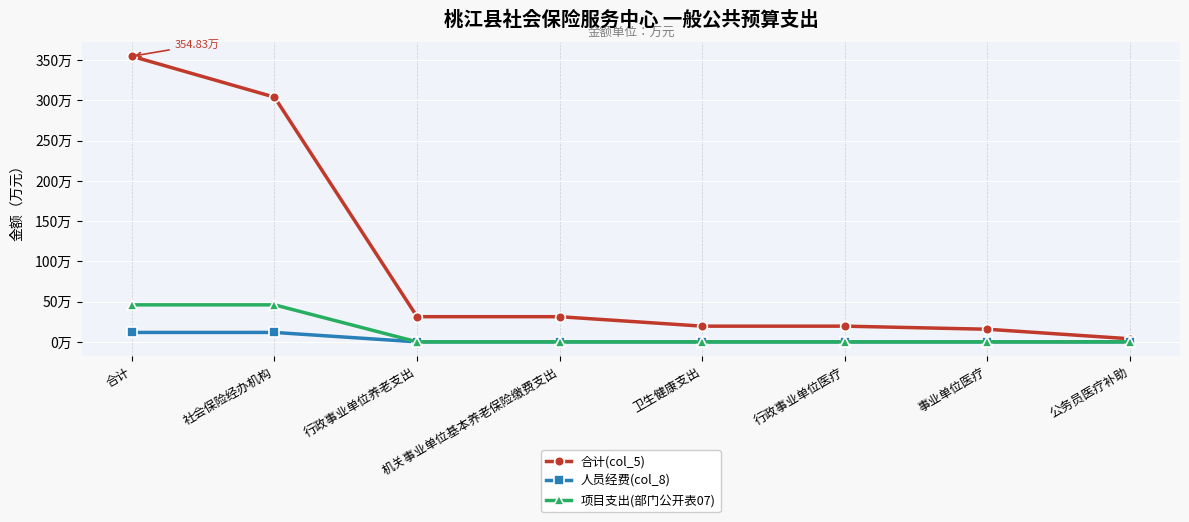

True or false: 人员经费(col_8) and 项目支出(部门公开表07) cross at least once.

False